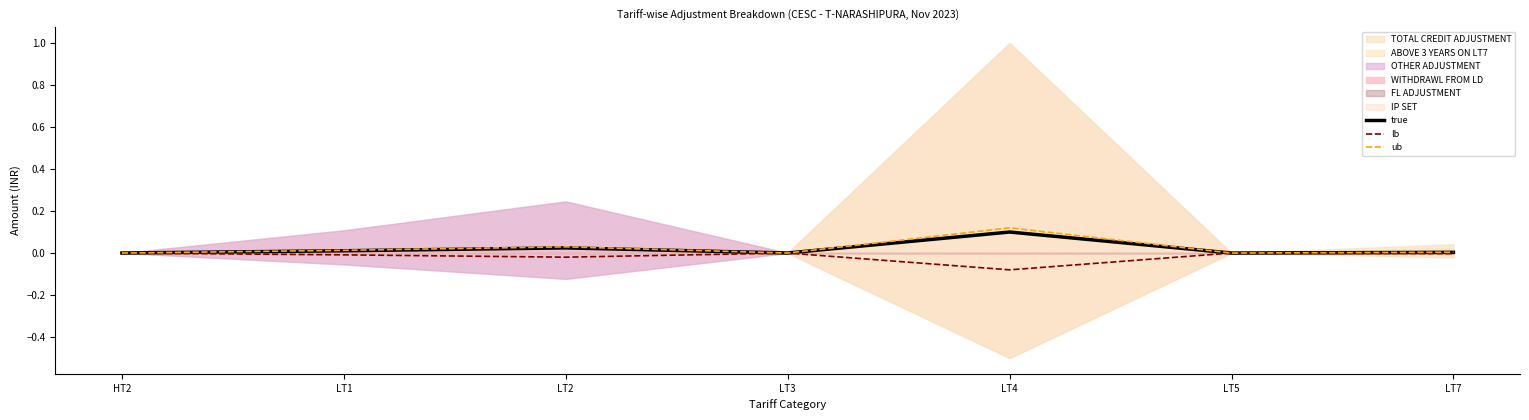

What is the label of the 1st point from the right?

LT7